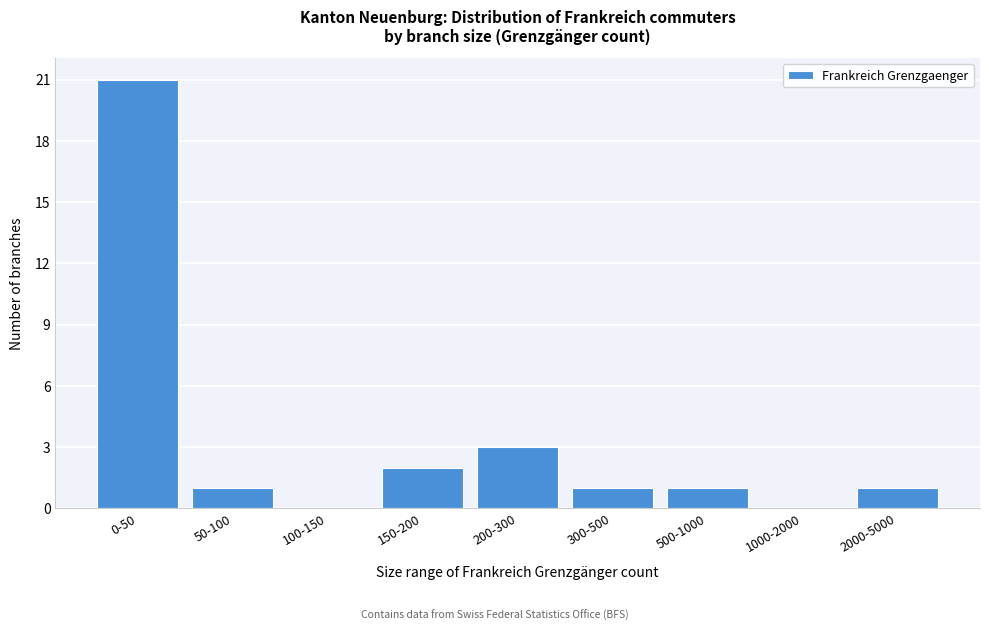

Reading left to right, extract all data points from this chart.

0-50=21	50-100=1	100-150=0	150-200=2	200-300=3	300-500=1	500-1000=1	1000-2000=0	2000-5000=1